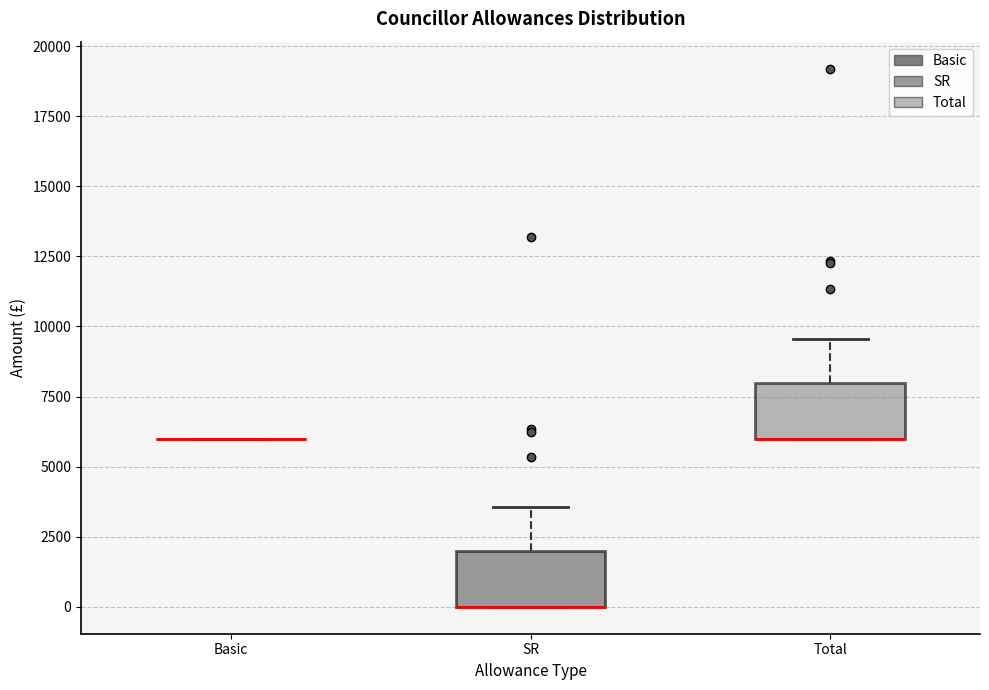

Reading left to right, transcribe this box plot: for each box, give where its median line is, the range the box spans, and where its two whiskers end, as read against the y-axis. The values are not printed on the chart, so give them approximately, as read against the axis.

Basic: box collapsed to a line at 6000, whiskers 6000 to 6000
SR: median 0 (drawn on the box's lower edge), box 0 to 2000, whiskers 0 to 3500
Total: median 6000 (drawn on the box's lower edge), box 6000 to 8000, whiskers 6000 to 9500